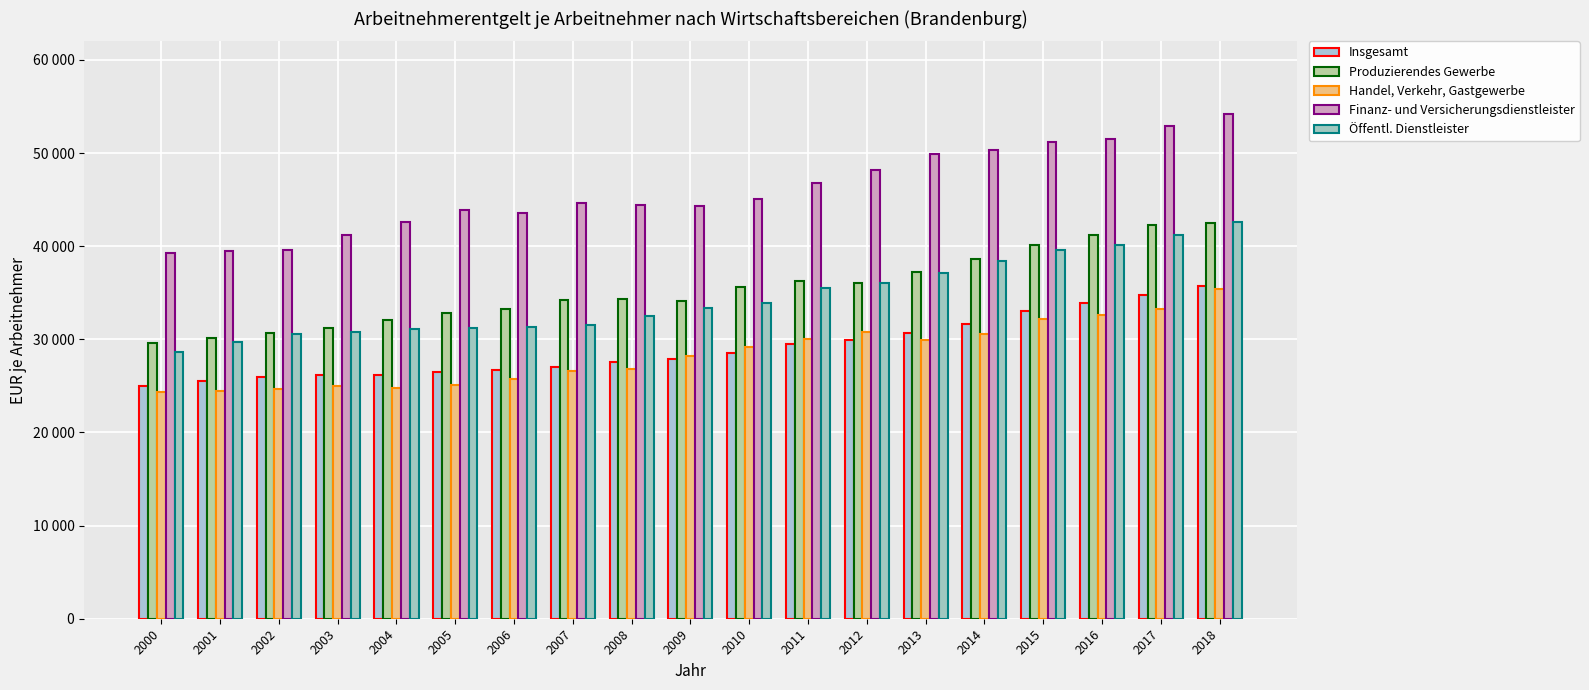

Is it true that Finanz- und Versicherungsdienstleister equals 51568 at 2016?

True